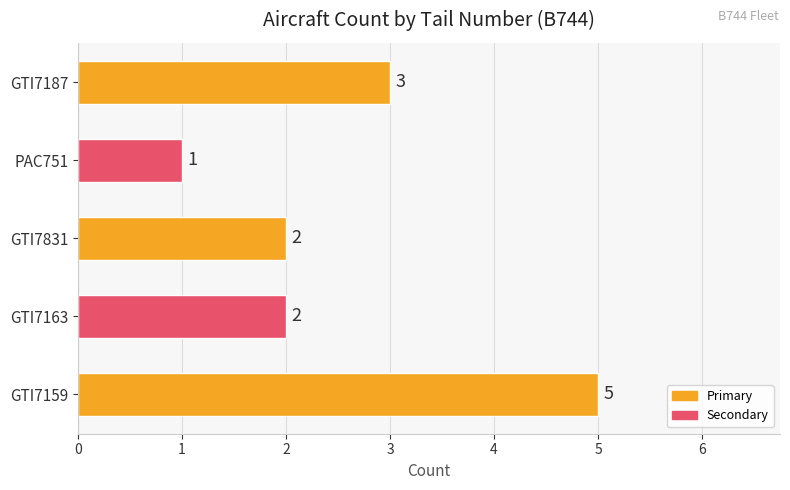

What is the smallest value displayed?

1